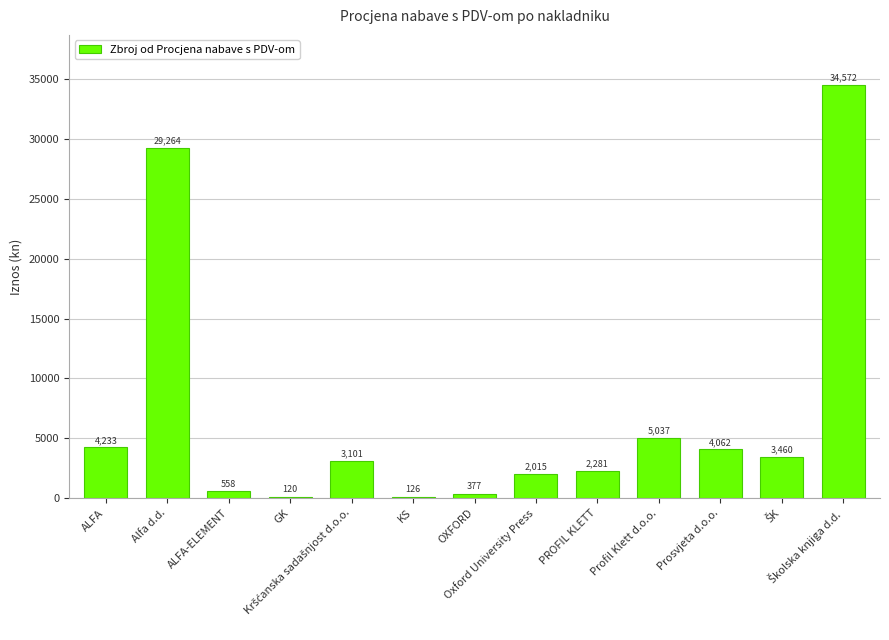

What is the average value?

6862.0